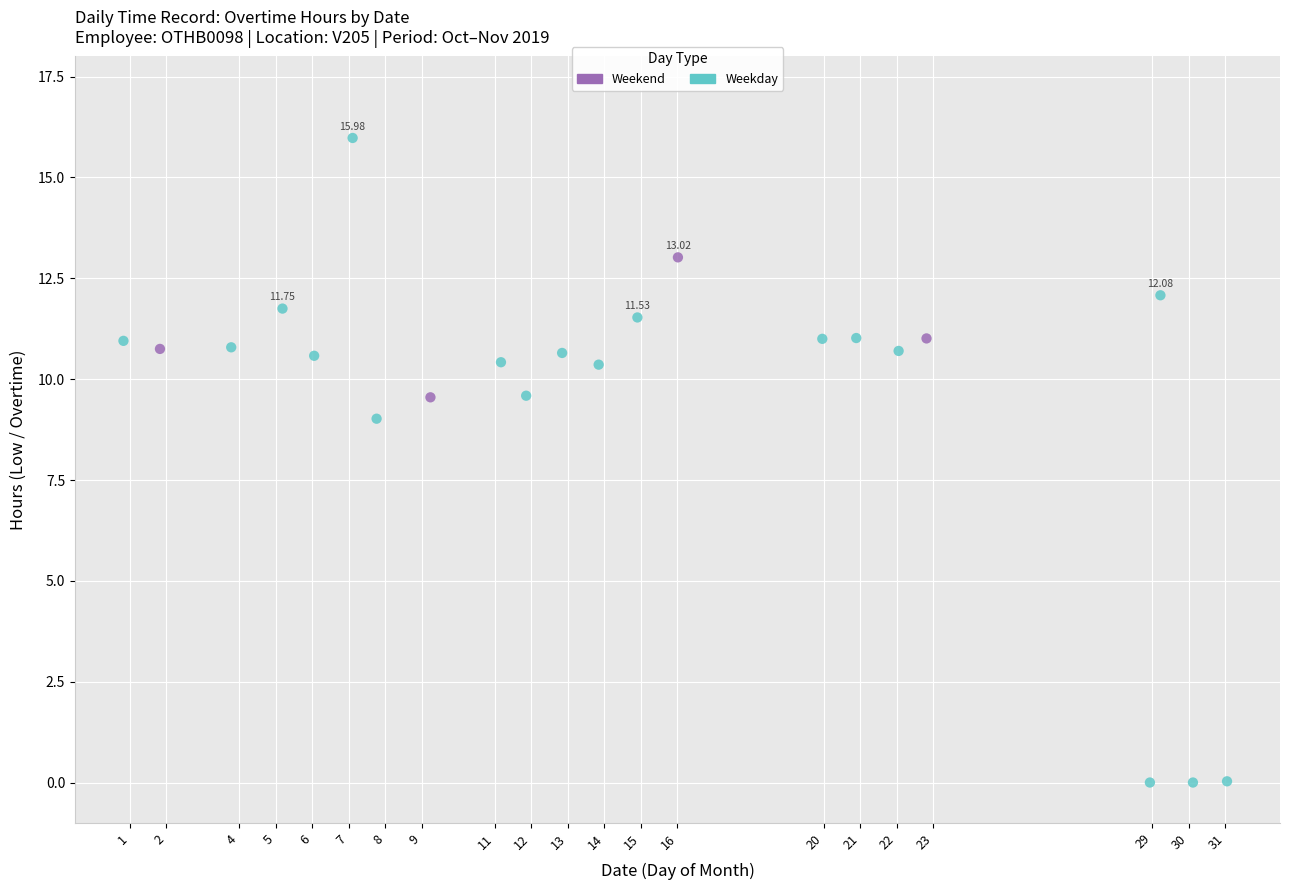

Which series reaches the minimum Y coordinate?

Weekday